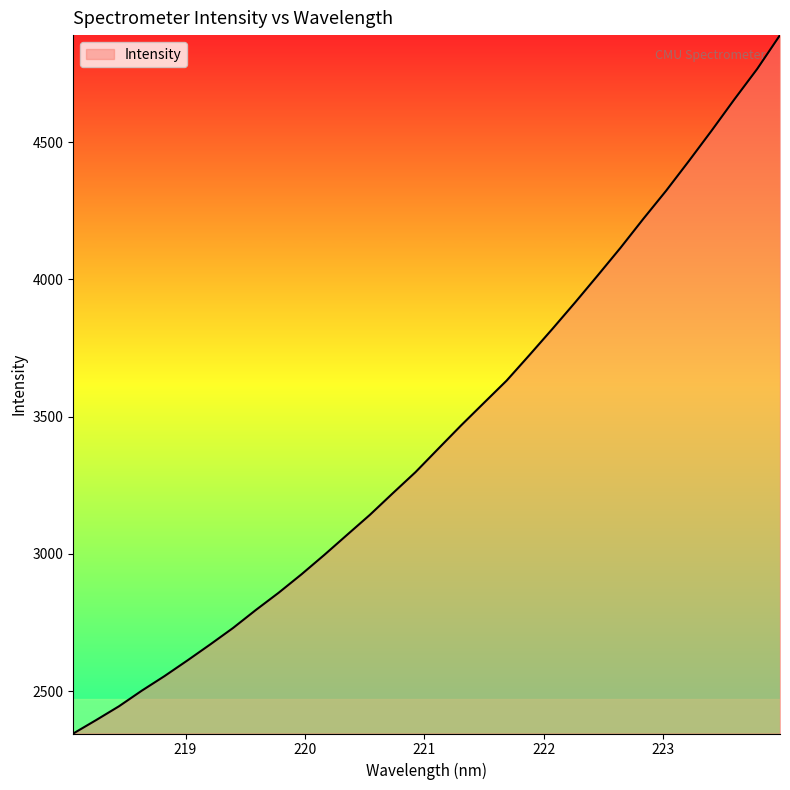

What is the maximum value shown in the chart?

4890.6